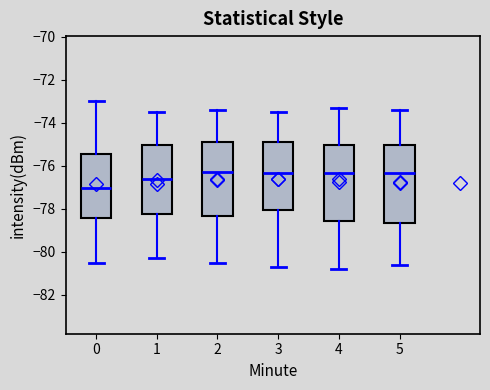

Reading left to right, read every box against the y-axis: the position of its median line, the range the box covers, and the ends of its whiskers. The values are not printed on the chart, so give them approximately, as read against the axis.

0: median -77.0, box -78.4 to -75.4, whiskers -80.6 to -73.0
1: median -76.6, box -78.2 to -75.0, whiskers -80.2 to -73.4
2: median -76.2, box -78.4 to -74.8, whiskers -80.4 to -73.4
3: median -76.4, box -78.0 to -74.8, whiskers -80.6 to -73.4
4: median -76.4, box -78.6 to -75.0, whiskers -80.8 to -73.2
5: median -76.4, box -78.6 to -75.0, whiskers -80.6 to -73.4